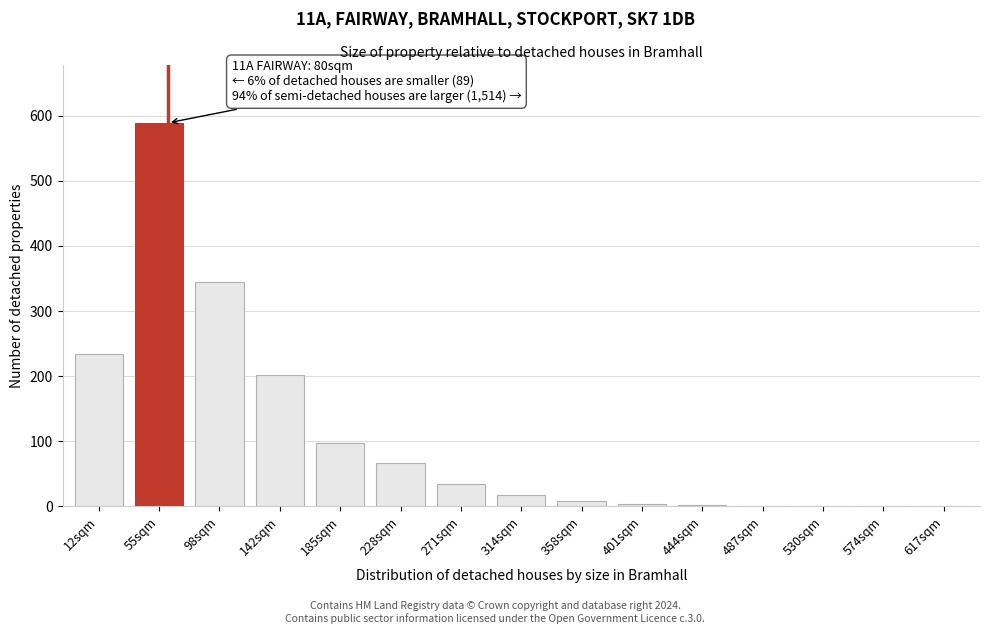

True or false: the data shows -360 at 530sqm.

False